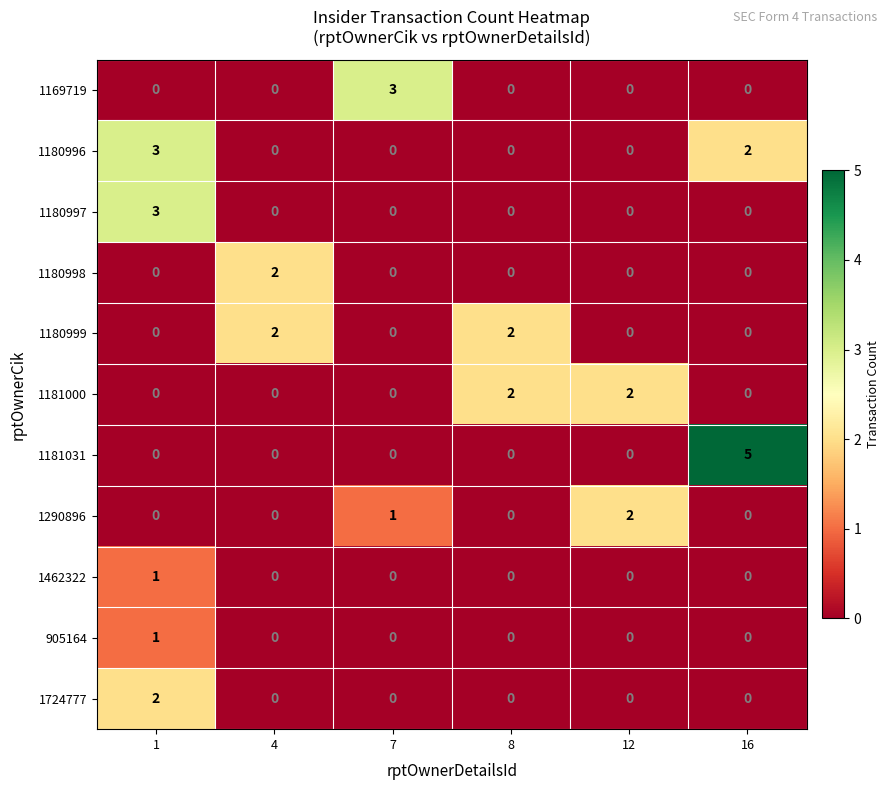

What is the difference between the highest and lowest values at 12?

2